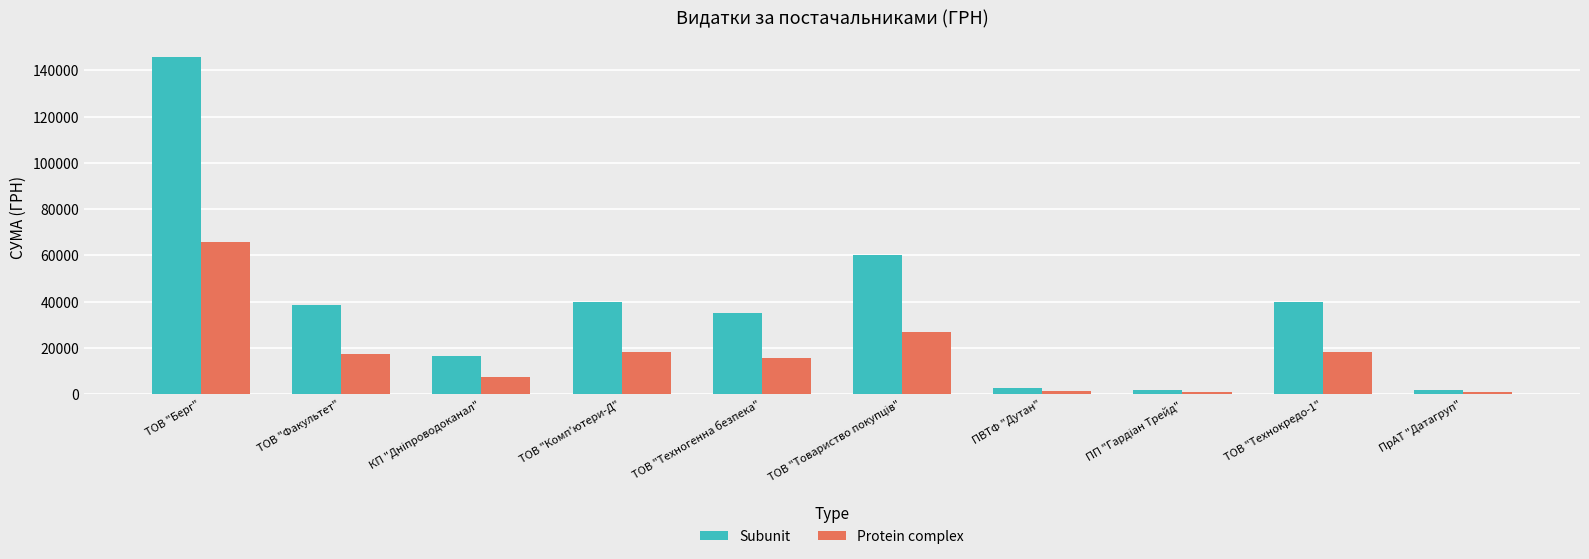

How many series are shown in this chart?

2